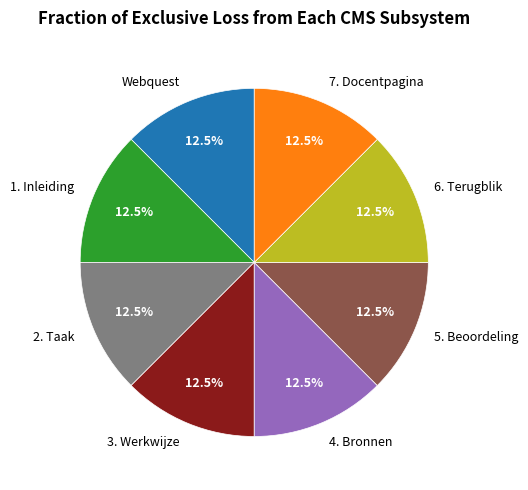

What percentage do Webquest and 2. Taak together represent?

25.0%